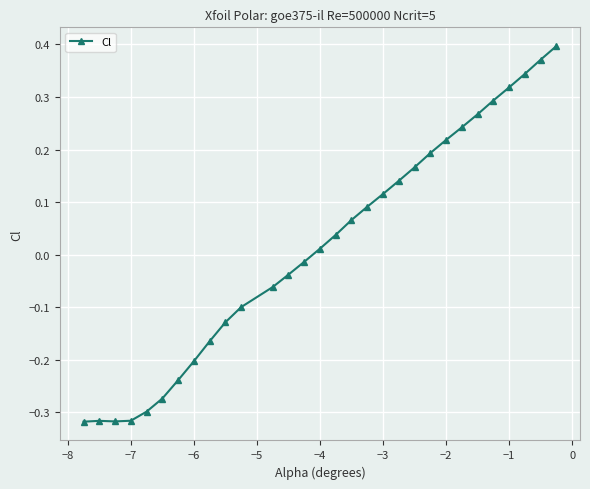

What is the difference between the maximum and minimum values?

0.7